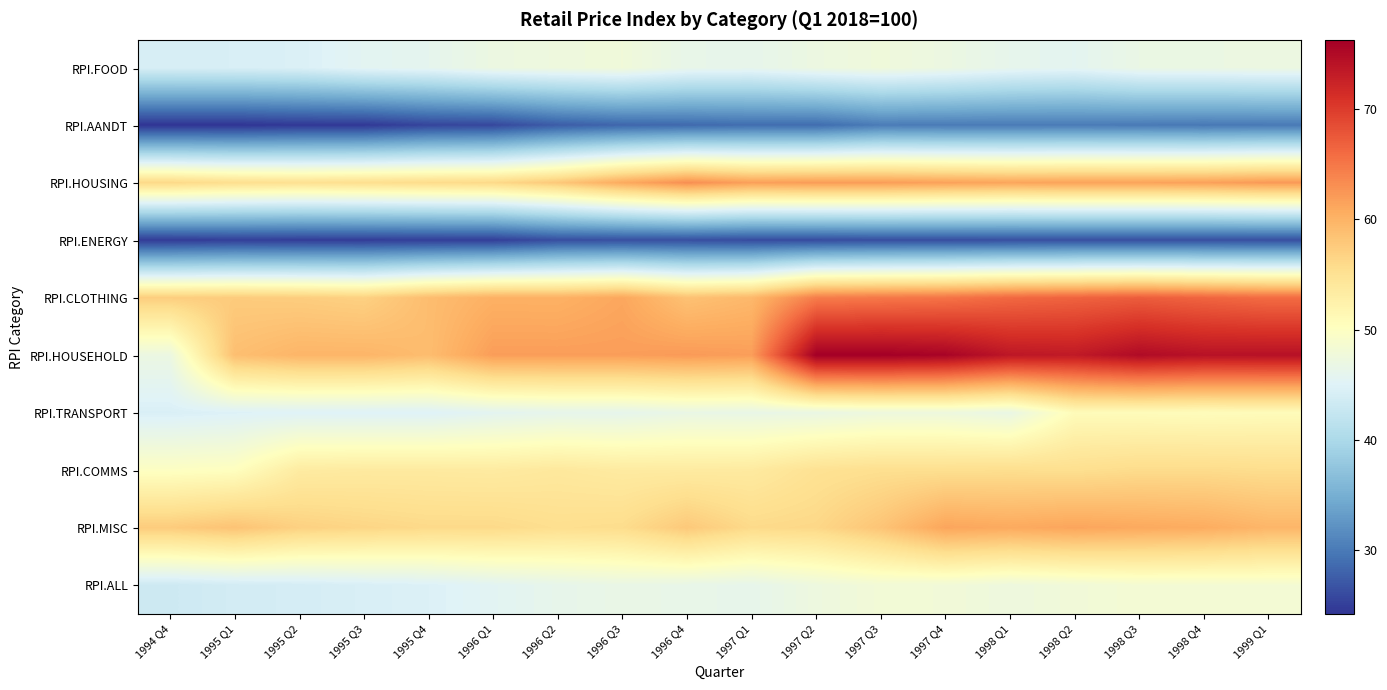

Reading right to left, what are all the values shown in this chart?

RPI.FOOD: 1999 Q1=47.1	1998 Q4=46.9	1998 Q3=46.8	1998 Q2=45.7	1998 Q1=46.2	1997 Q4=47.1	1997 Q3=47.7	1997 Q2=47.1	1997 Q1=46.2	1996 Q4=46.4	1996 Q3=47.8	1996 Q2=47.4	1996 Q1=47.1	1995 Q4=46.0	1995 Q3=45.6	1995 Q2=44.6	1995 Q1=44.3	1994 Q4=44.3
RPI.AANDT: 1999 Q1=30.0	1998 Q4=29.8	1998 Q3=30.0	1998 Q2=30.1	1998 Q1=30.1	1997 Q4=30.1	1997 Q3=30.2	1997 Q2=28.8	1997 Q1=28.9	1996 Q4=28.6	1996 Q3=28.3	1996 Q2=27.5	1996 Q1=25.8	1995 Q4=25.6	1995 Q3=24.6	1995 Q2=24.5	1995 Q1=24.2	1994 Q4=24.2
RPI.HOUSING: 1999 Q1=62.3	1998 Q4=61.7	1998 Q3=61.5	1998 Q2=61.5	1998 Q1=61.3	1997 Q4=61.6	1997 Q3=62.0	1997 Q2=62.1	1997 Q1=61.8	1996 Q4=63.1	1996 Q3=60.9	1996 Q2=57.9	1996 Q1=56.2	1995 Q4=55.9	1995 Q3=55.5	1995 Q2=55.2	1995 Q1=55.5	1994 Q4=56.2
RPI.ENERGY: 1999 Q1=26.4	1998 Q4=26.4	1998 Q3=26.4	1998 Q2=26.4	1998 Q1=26.4	1997 Q4=26.3	1997 Q3=26.3	1997 Q2=26.1	1997 Q1=26.1	1996 Q4=26.4	1996 Q3=26.4	1996 Q2=26.3	1996 Q1=25.1	1995 Q4=25.0	1995 Q3=24.9	1995 Q2=24.9	1995 Q1=25.1	1994 Q4=24.8
RPI.CLOTHING: 1999 Q1=65.9	1998 Q4=66.5	1998 Q3=67.1	1998 Q2=66.6	1998 Q1=66.2	1997 Q4=65.2	1997 Q3=64.9	1997 Q2=64.5	1997 Q1=59.5	1996 Q4=58.5	1996 Q3=61.1	1996 Q2=60.2	1996 Q1=60.2	1995 Q4=59.0	1995 Q3=57.0	1995 Q2=57.3	1995 Q1=57.5	1994 Q4=57.3
RPI.HOUSEHOLD: 1999 Q1=74.3	1998 Q4=74.2	1998 Q3=75.0	1998 Q2=73.4	1998 Q1=73.7	1997 Q4=75.8	1997 Q3=76.3	1997 Q2=76.3	1997 Q1=61.8	1996 Q4=62.2	1996 Q3=61.9	1996 Q2=61.9	1996 Q1=61.9	1995 Q4=59.0	1995 Q3=59.8	1995 Q2=59.8	1995 Q1=58.8	1994 Q4=47.0
RPI.TRANSPORT: 1999 Q1=50.7	1998 Q4=50.6	1998 Q3=50.7	1998 Q2=50.8	1998 Q1=46.7	1997 Q4=47.4	1997 Q3=47.3	1997 Q2=46.8	1997 Q1=46.6	1996 Q4=46.7	1996 Q3=46.1	1996 Q2=46.1	1996 Q1=45.7	1995 Q4=44.9	1995 Q3=44.9	1995 Q2=45.0	1995 Q1=44.9	1994 Q4=44.5
RPI.COMMS: 1999 Q1=55.6	1998 Q4=55.8	1998 Q3=55.8	1998 Q2=55.4	1998 Q1=55.5	1997 Q4=55.4	1997 Q3=55.4	1997 Q2=55.0	1997 Q1=53.6	1996 Q4=53.5	1996 Q3=53.5	1996 Q2=54.0	1996 Q1=53.5	1995 Q4=53.6	1995 Q3=53.6	1995 Q2=53.4	1995 Q1=50.2	1994 Q4=49.9
RPI.MISC: 1999 Q1=59.7	1998 Q4=60.6	1998 Q3=60.9	1998 Q2=61.3	1998 Q1=60.9	1997 Q4=61.3	1997 Q3=58.2	1997 Q2=56.3	1997 Q1=56.0	1996 Q4=57.8	1996 Q3=55.7	1996 Q2=55.5	1996 Q1=56.0	1995 Q4=56.1	1995 Q3=56.5	1995 Q2=57.0	1995 Q1=58.4	1994 Q4=57.5
RPI.ALL: 1999 Q1=48.4	1998 Q4=48.3	1998 Q3=48.4	1998 Q2=47.9	1998 Q1=47.4	1997 Q4=48.0	1997 Q3=48.1	1997 Q2=47.3	1997 Q1=46.2	1996 Q4=46.5	1996 Q3=46.7	1996 Q2=46.2	1996 Q1=45.5	1995 Q4=44.7	1995 Q3=44.4	1995 Q2=44.0	1995 Q1=43.8	1994 Q4=43.2